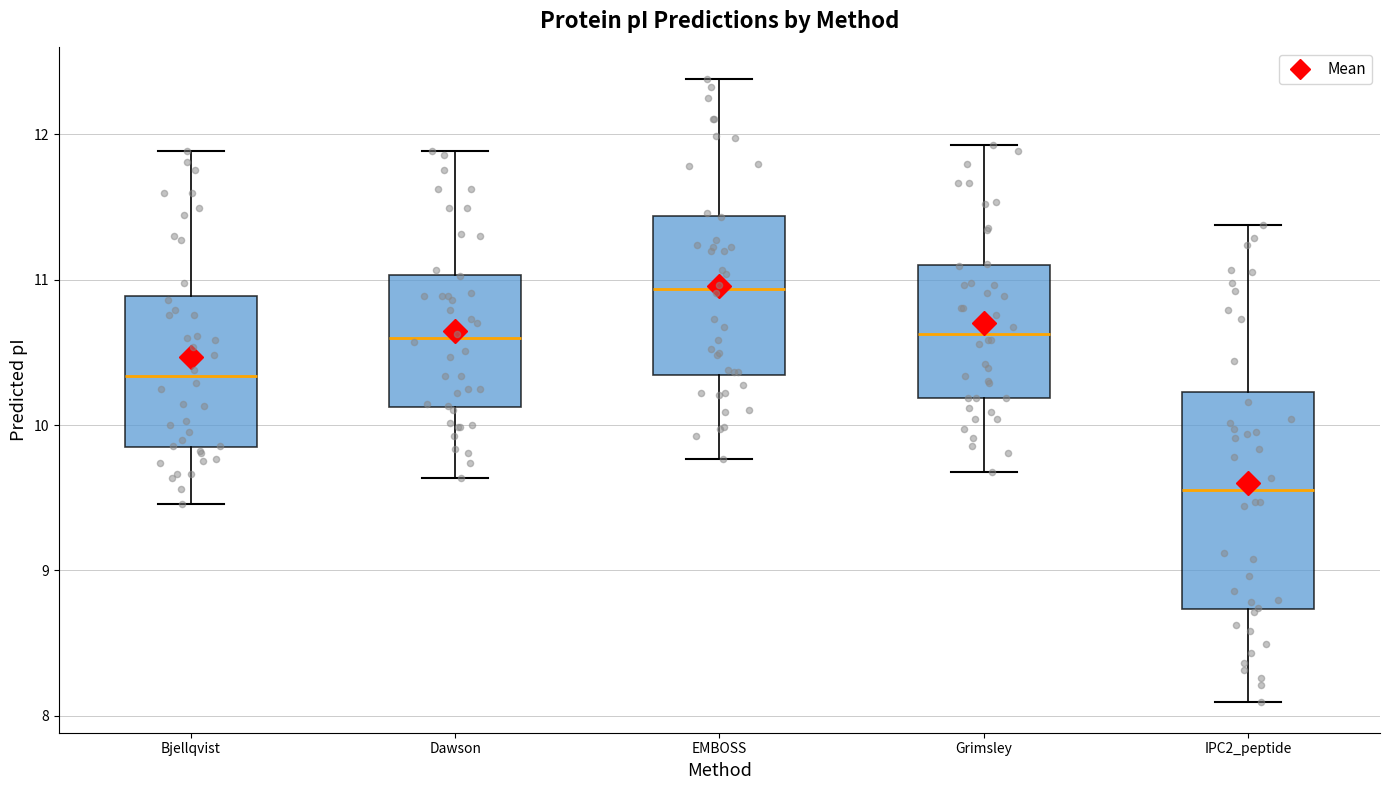

Which box has the highest median line?

EMBOSS